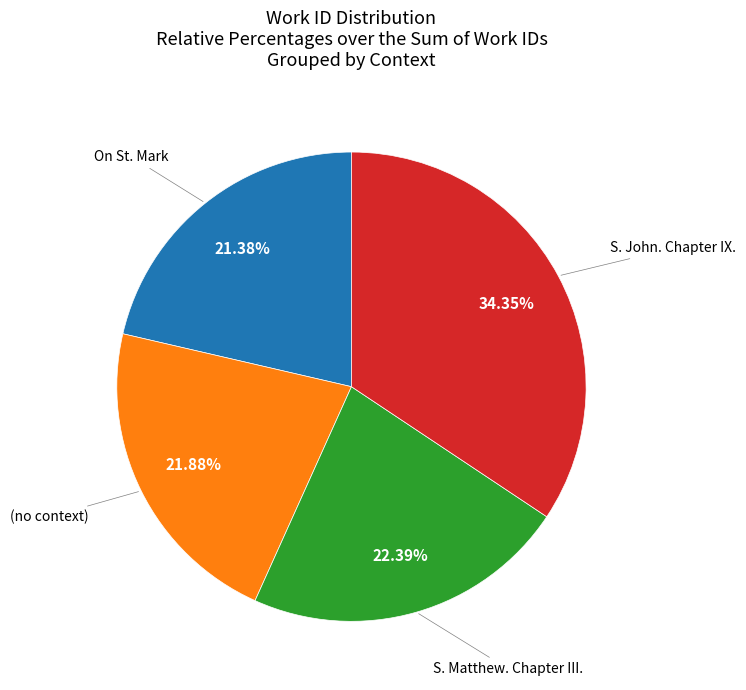

To the nearest percent, what is the difference between the On St. Mark and S. John. Chapter IX. slice percentages?

13%